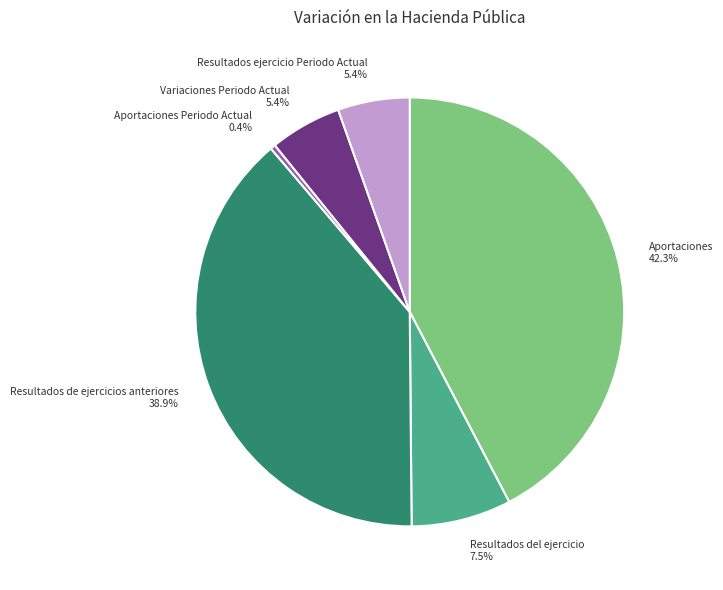

Between Aportaciones Periodo Actual 0.4% and Variaciones Periodo Actual 5.4%, which is larger?

Variaciones Periodo Actual 5.4%